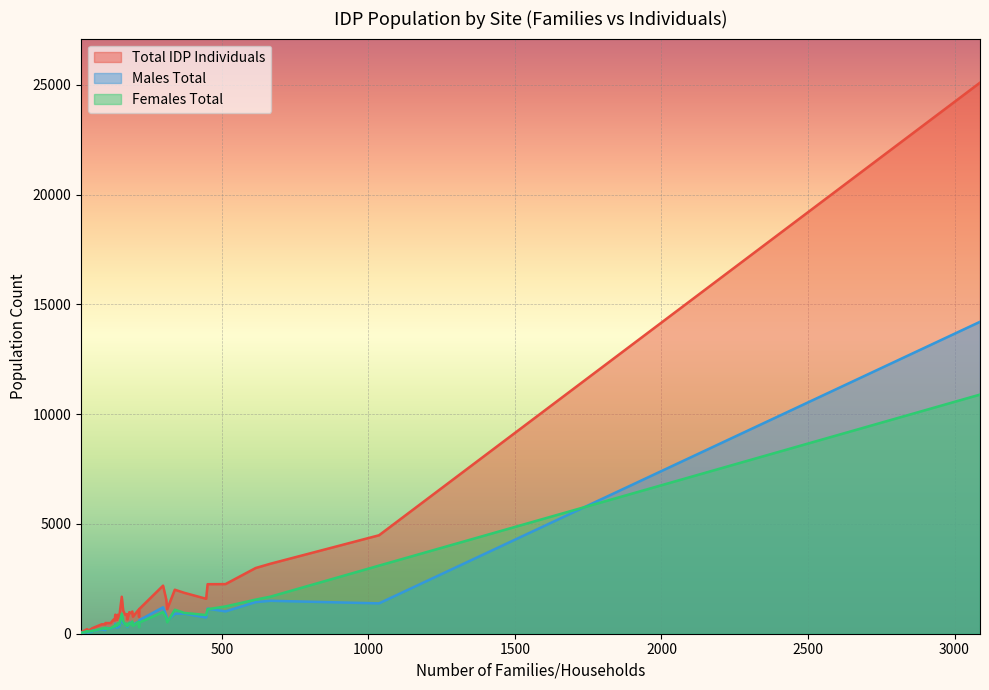

At which label is Males Total closest to 7120?

665